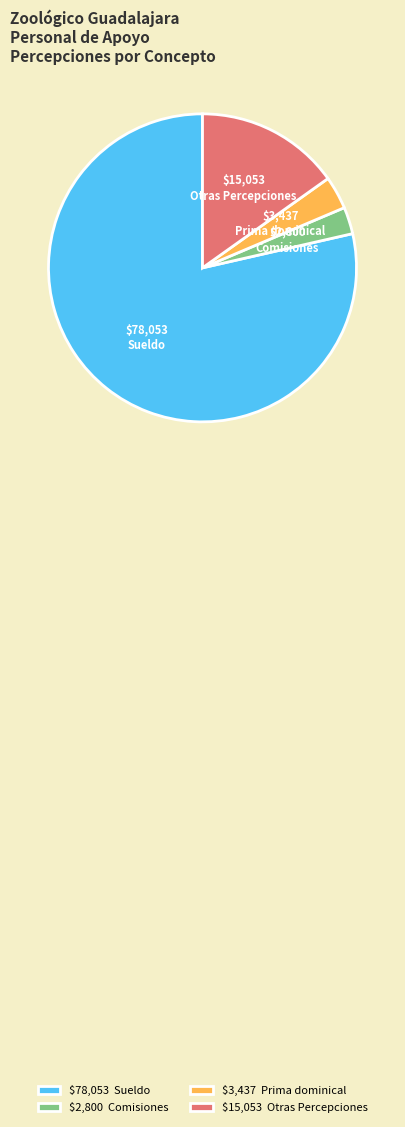

How many segments does this pie chart have?

4